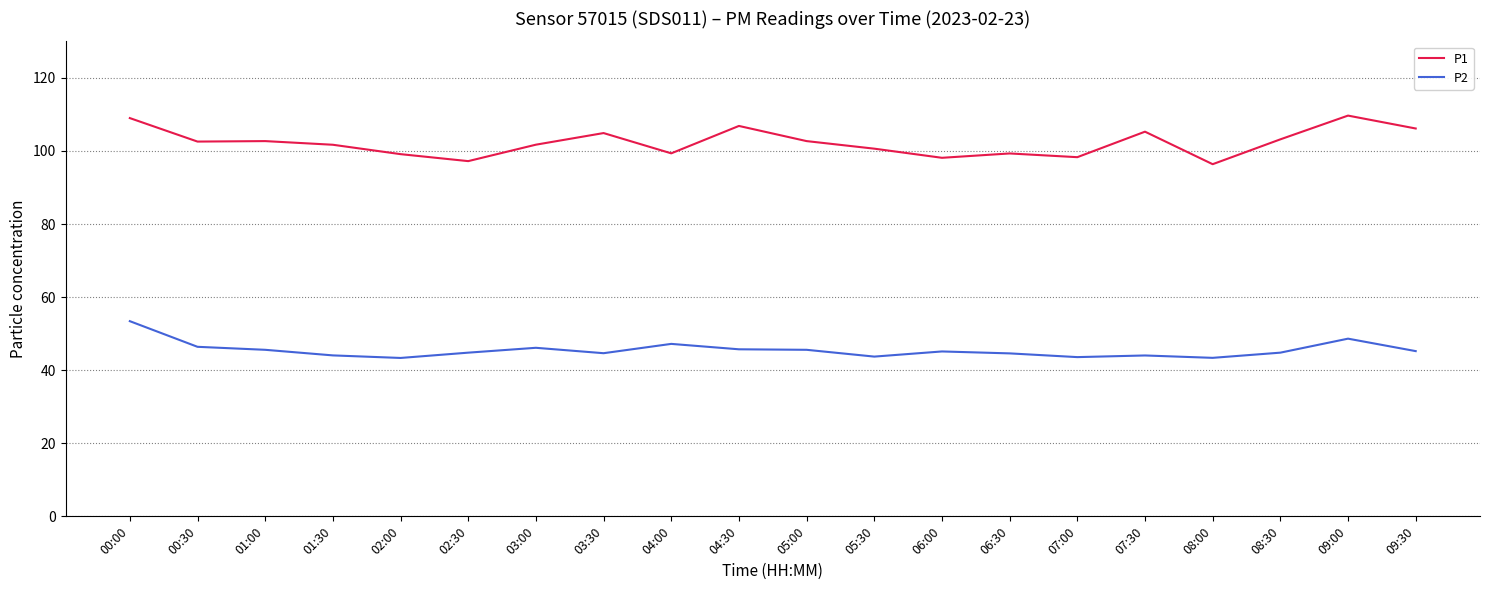

The P2 series shows 45.6 at 05:00. True or false?

True